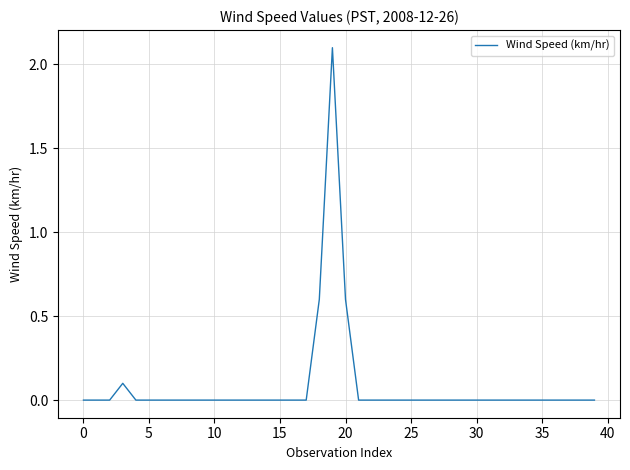

What is the greatest value displayed?

2.1